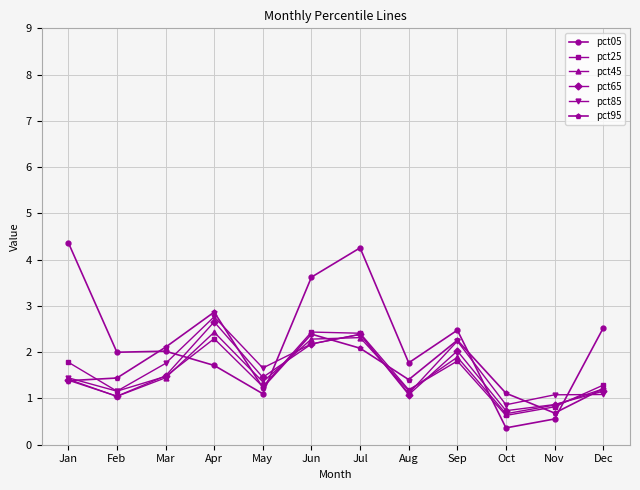

Read the pct85 value at Nov.

1.1